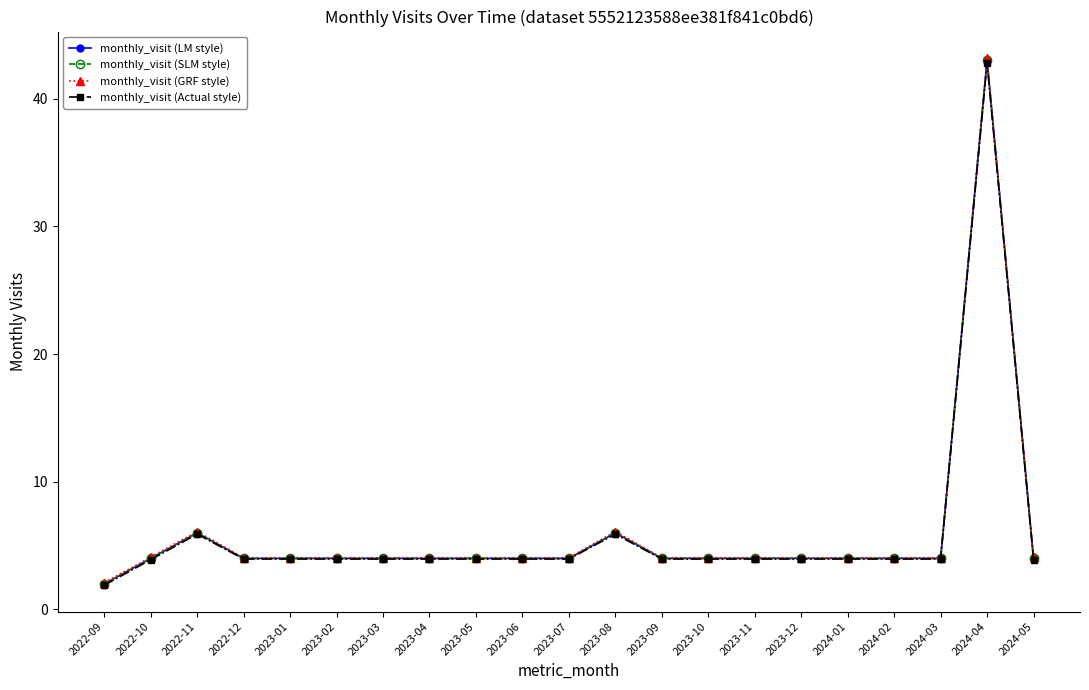

What is the minimum value for monthly_visit (LM style)?

2.0